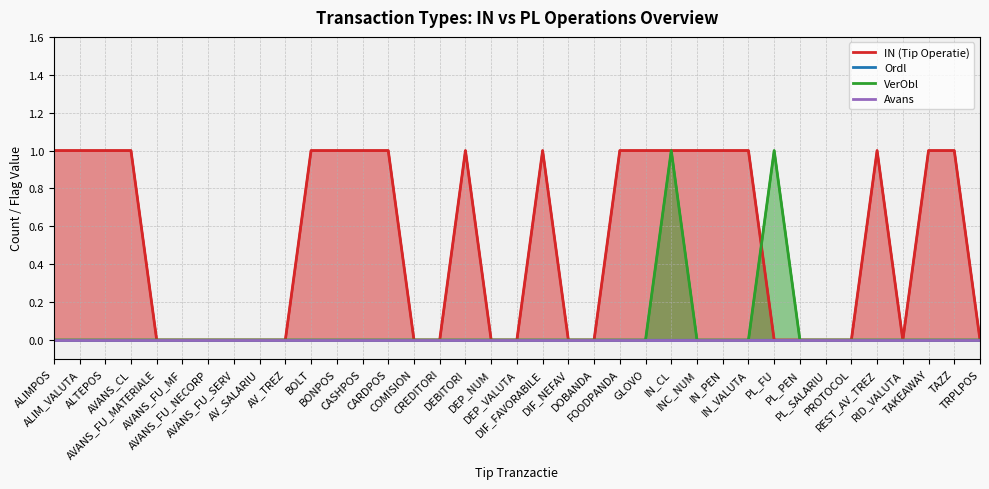

List the labels in order of Ordl value, largest first.

ALIMPOS, ALIM_VALUTA, ALTEPOS, AVANS_CL, AVANS_FU_MATERIALE, AVANS_FU_MF, AVANS_FU_NECORP, AVANS_FU_SERV, AV_SALARIU, AV_TREZ, BOLT, BONPOS, CASHPOS, CARDPOS, COMISION, CREDITORI, DEBITORI, DEP_NUM, DEP_VALUTA, DIF_FAVORABILE, DIF_NEFAV, DOBANDA, FOODPANDA, GLOVO, IN_CL, INC_NUM, IN_PEN, IN_VALUTA, PL_FU, PL_PEN, PL_SALARIU, PROTOCOL, REST_AV_TREZ, RID_VALUTA, TAKEAWAY, TAZZ, TRPLPOS